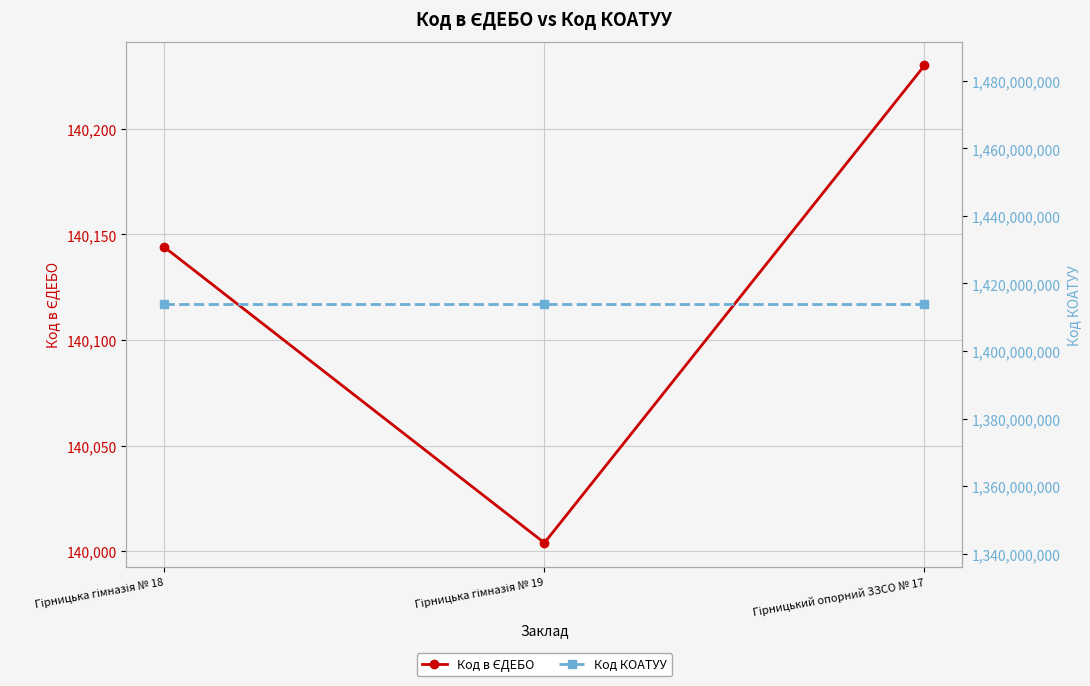

What is the sum of the Код КОАТУУ values at Гірницька гімназія № 18 and Гірницький опорний ЗЗСО № 17?

2827740600